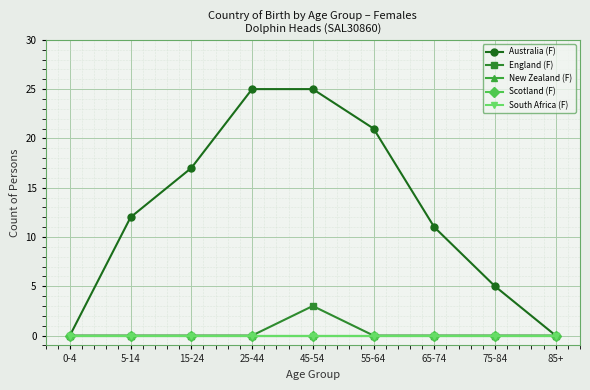

Reading left to right, transcribe all the data shown in this chart.

Australia (F): 0	12	17	25	25	21	11	5	0
England (F): 0	0	0	0	3	0	0	0	0
New Zealand (F): 0	0	0	0	0	0	0	0	0
Scotland (F): 0	0	0	0	0	0	0	0	0
South Africa (F): 0	0	0	0	0	0	0	0	0